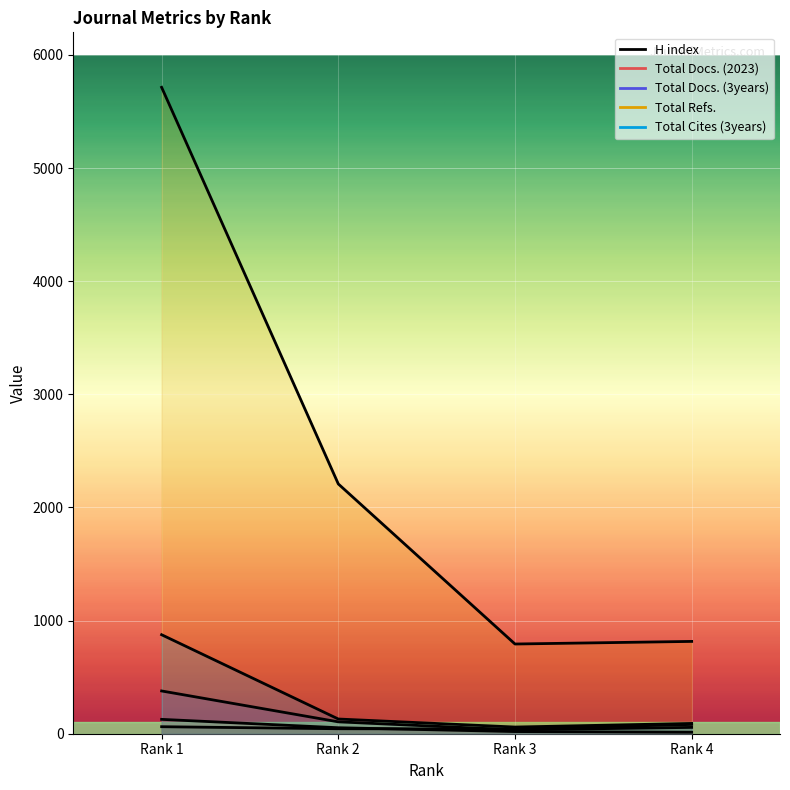

True or false: Total Docs. (2023) and Total Docs. (3years) cross at least once.

False